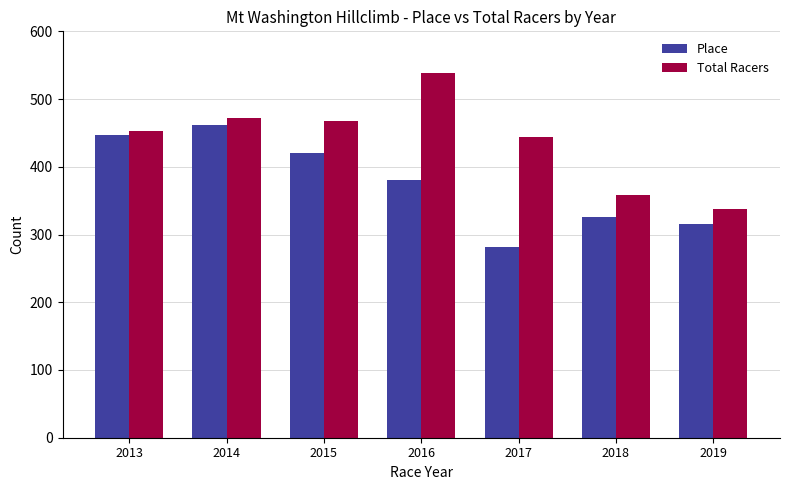

Reading right to left, what are all the values shown in this chart?

Place: 2019=315	2018=326	2017=281	2016=380	2015=421	2014=461	2013=447
Total Racers: 2019=337	2018=359	2017=444	2016=538	2015=467	2014=472	2013=453